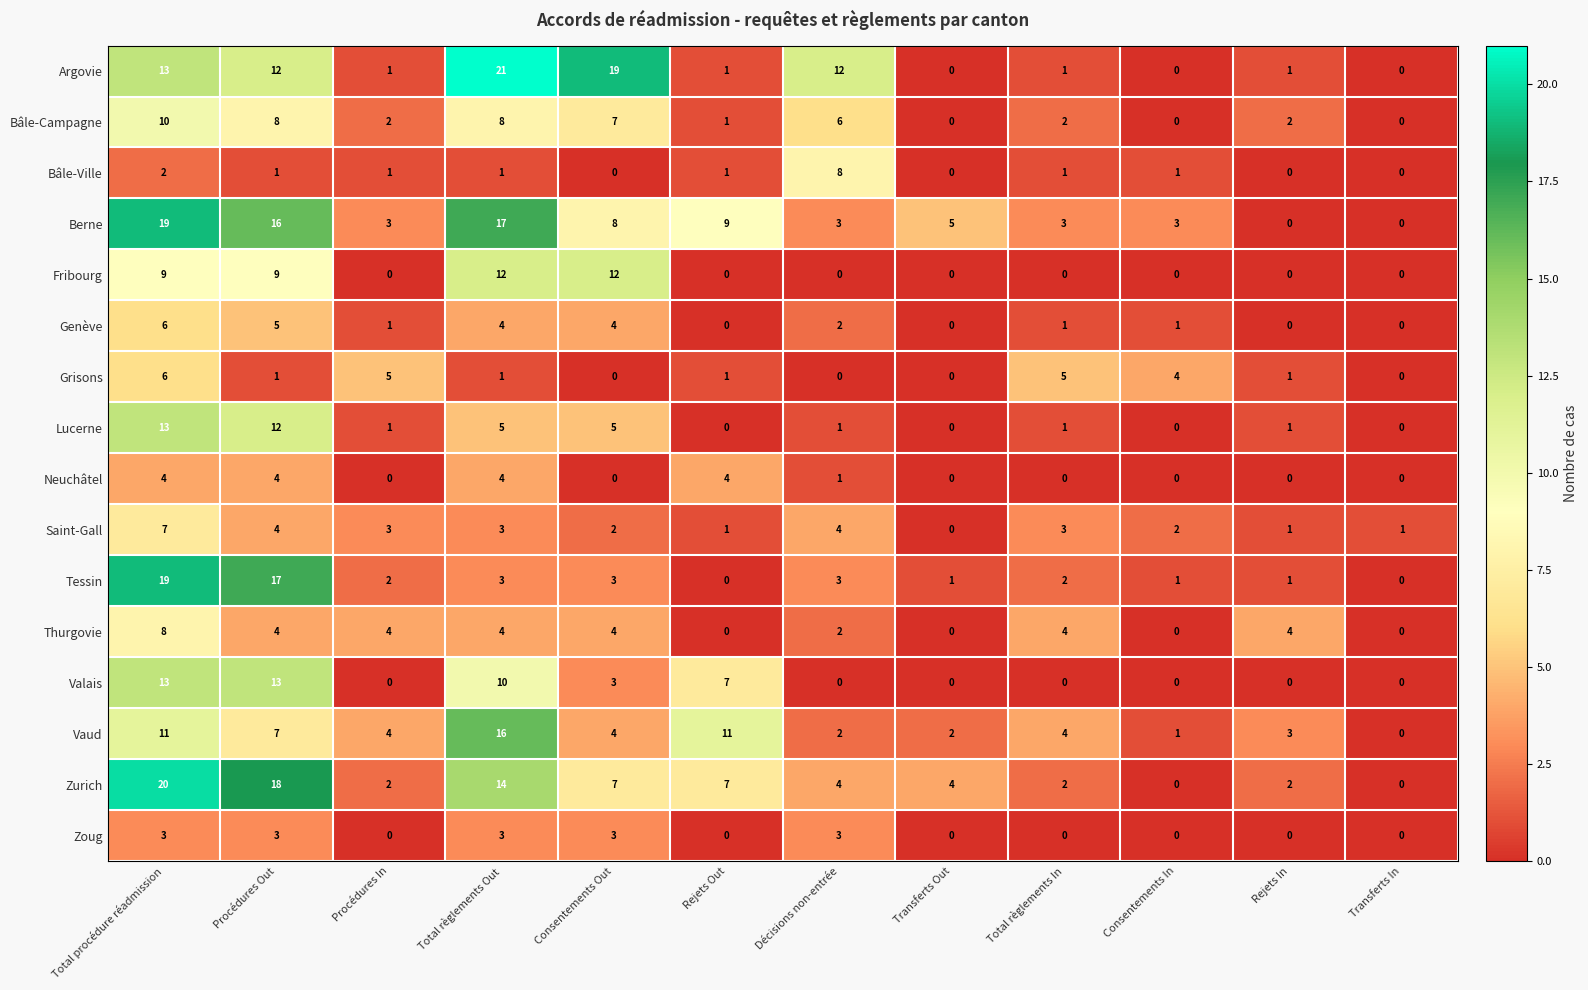

How many distinct data groups are displayed?

16